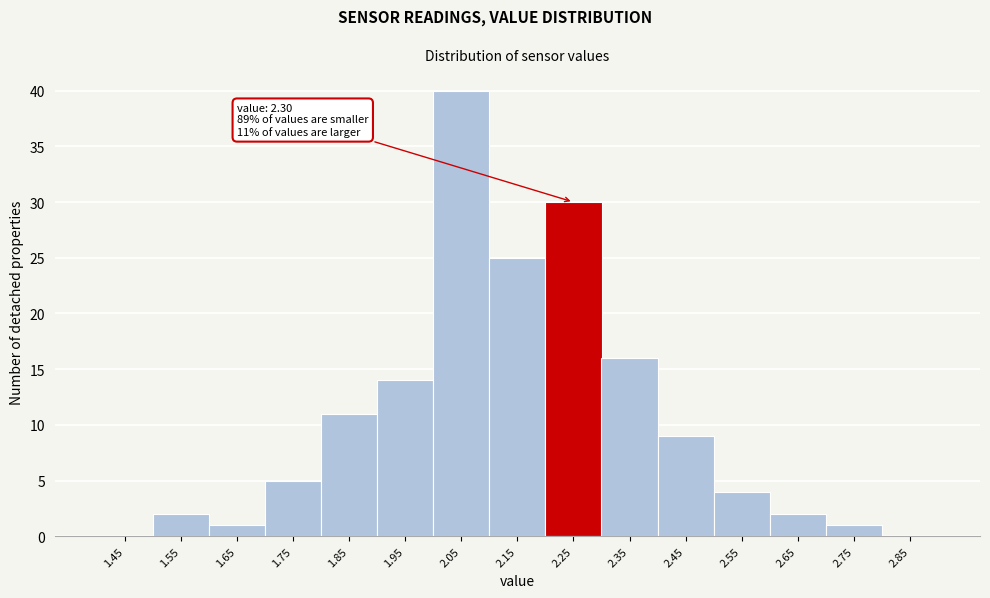

Reading left to right, what are all the values shown in this chart?

1.45=0	1.55=2	1.65=1	1.75=5	1.85=11	1.95=14	2.05=40	2.15=25	2.25=30	2.35=16	2.45=9	2.55=4	2.65=2	2.75=1	2.85=0